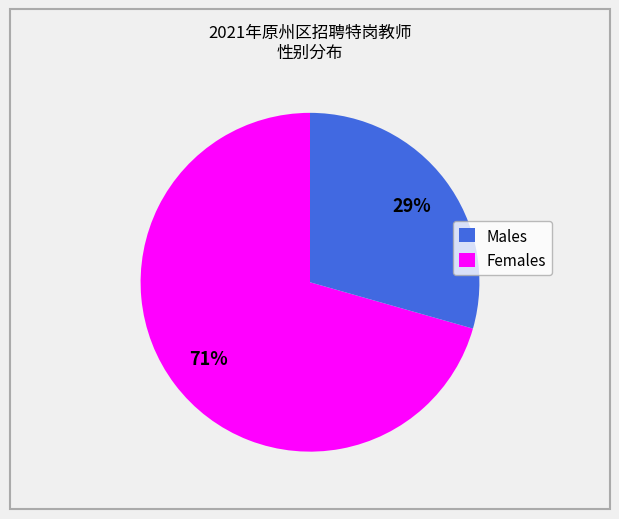

What percentage is the Males slice, to the nearest percent?

71%